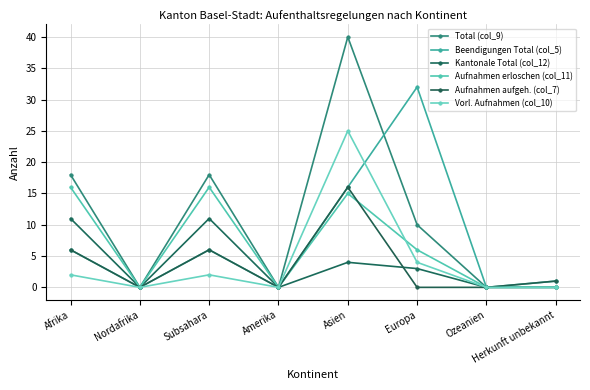

At how many categories does at least one series exceed 5?

4